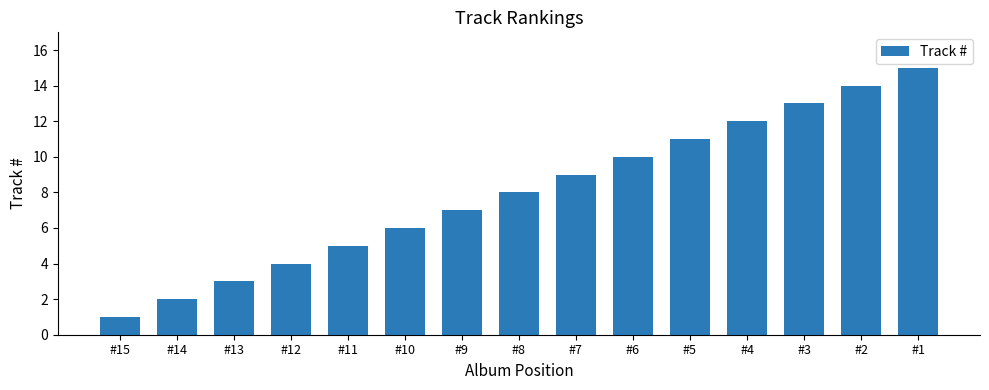

True or false: the data shows 5 at #2.

False